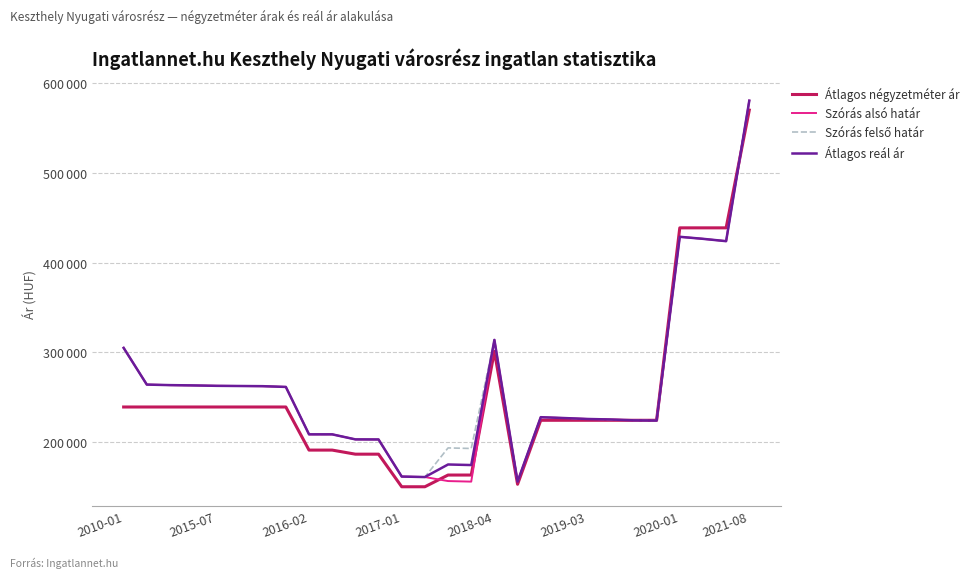

What is the sum of all Szórás felső határ values?

7357999